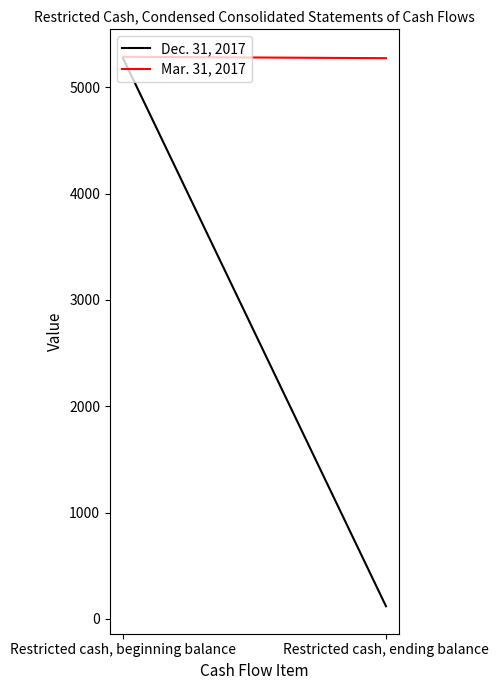

Rank the series at Restricted cash, beginning balance from lowest to highest value.

Dec. 31, 2017, Mar. 31, 2017